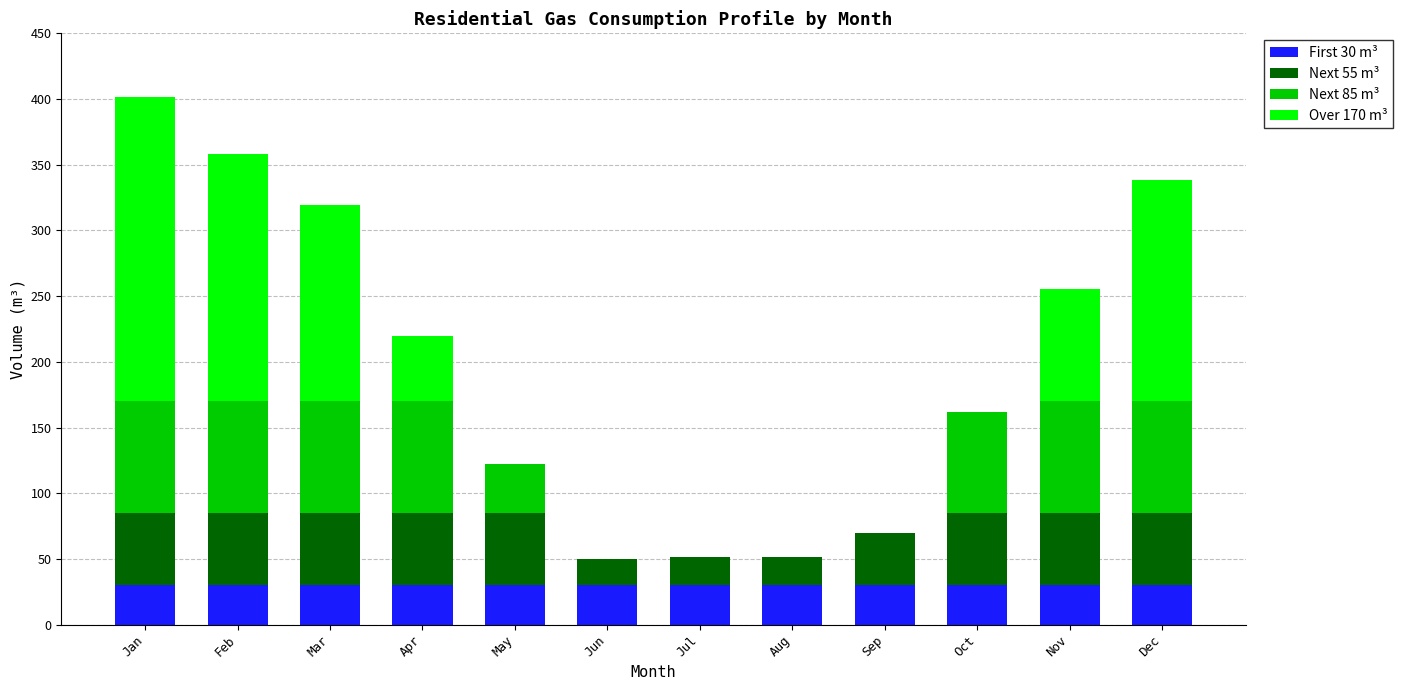

True or false: First 30 m³ has a value of 30.0 at Jun.

True